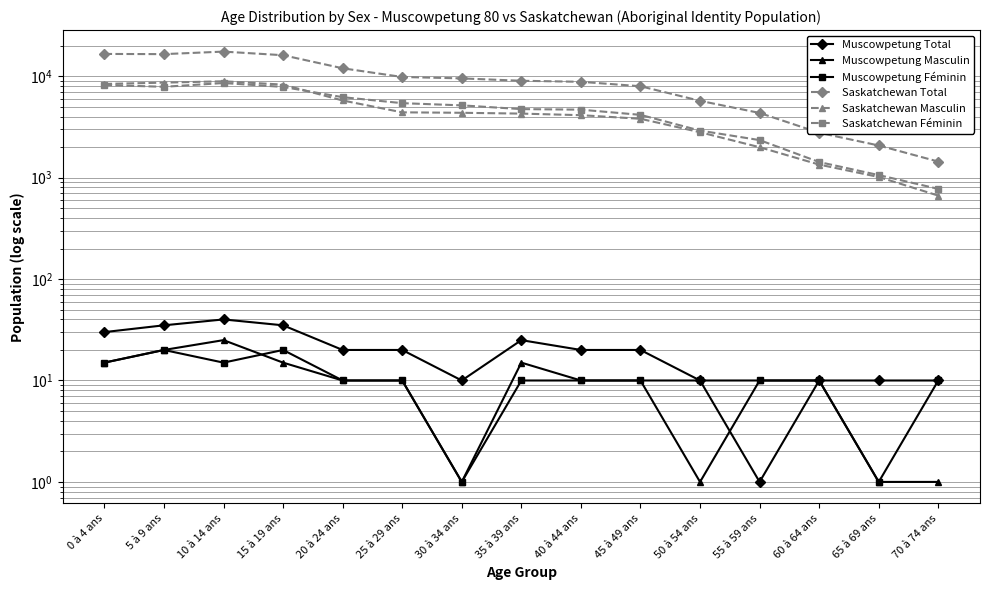

True or false: Muscowpetung Total has a value of 25 at 35 à 39 ans.

True